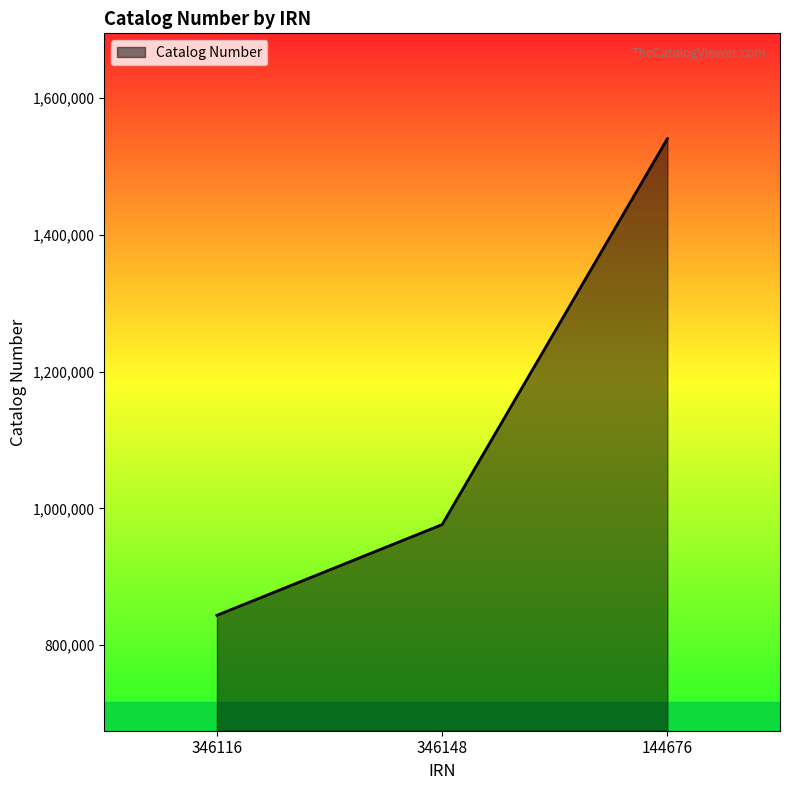

Rank the categories by value from highest to lowest.

144676, 346148, 346116